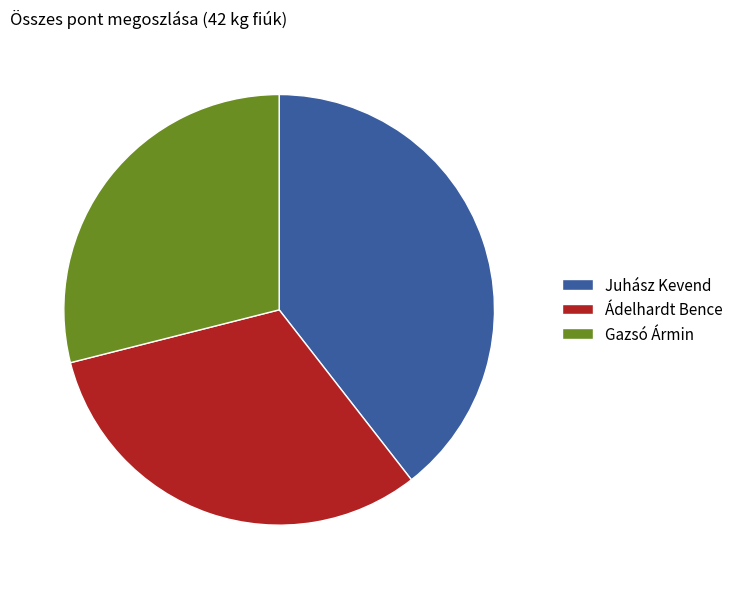

True or false: Ádelhardt Bence accounts for 32% of the total.

True